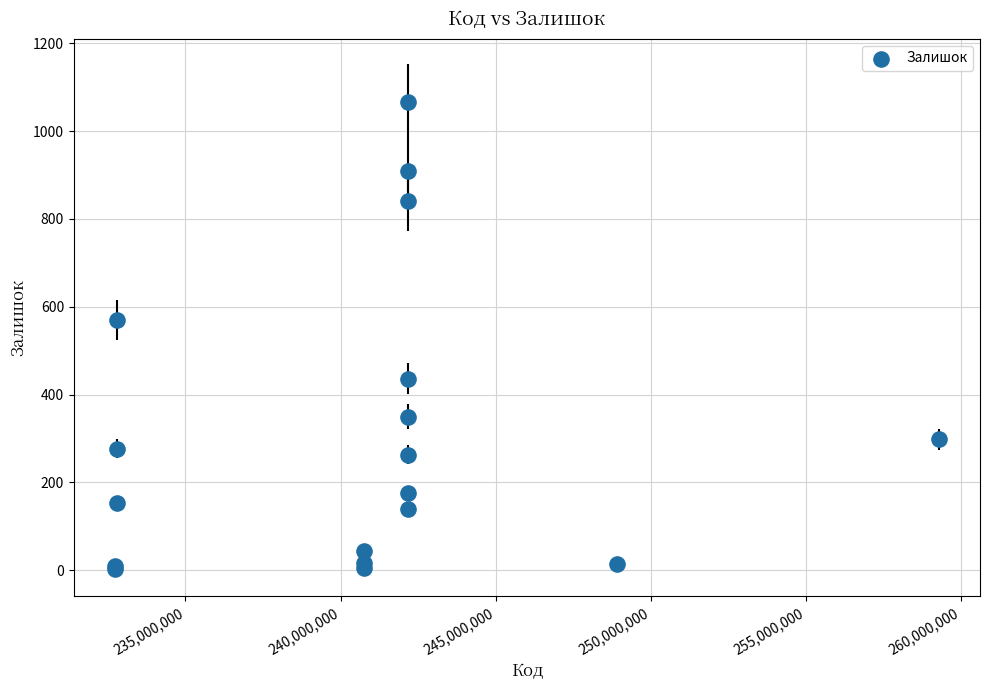

What Y value in the scatter plot is closest to 535?

570